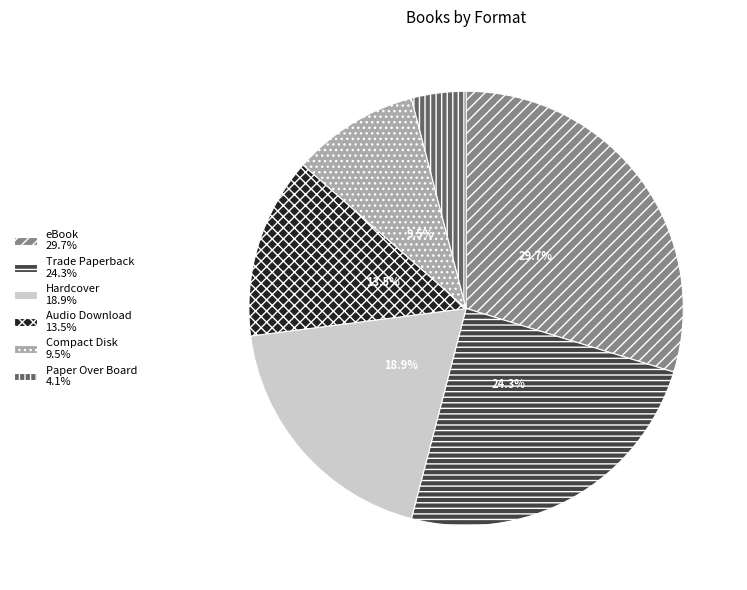

Which category has the biggest portion of the pie?

eBook